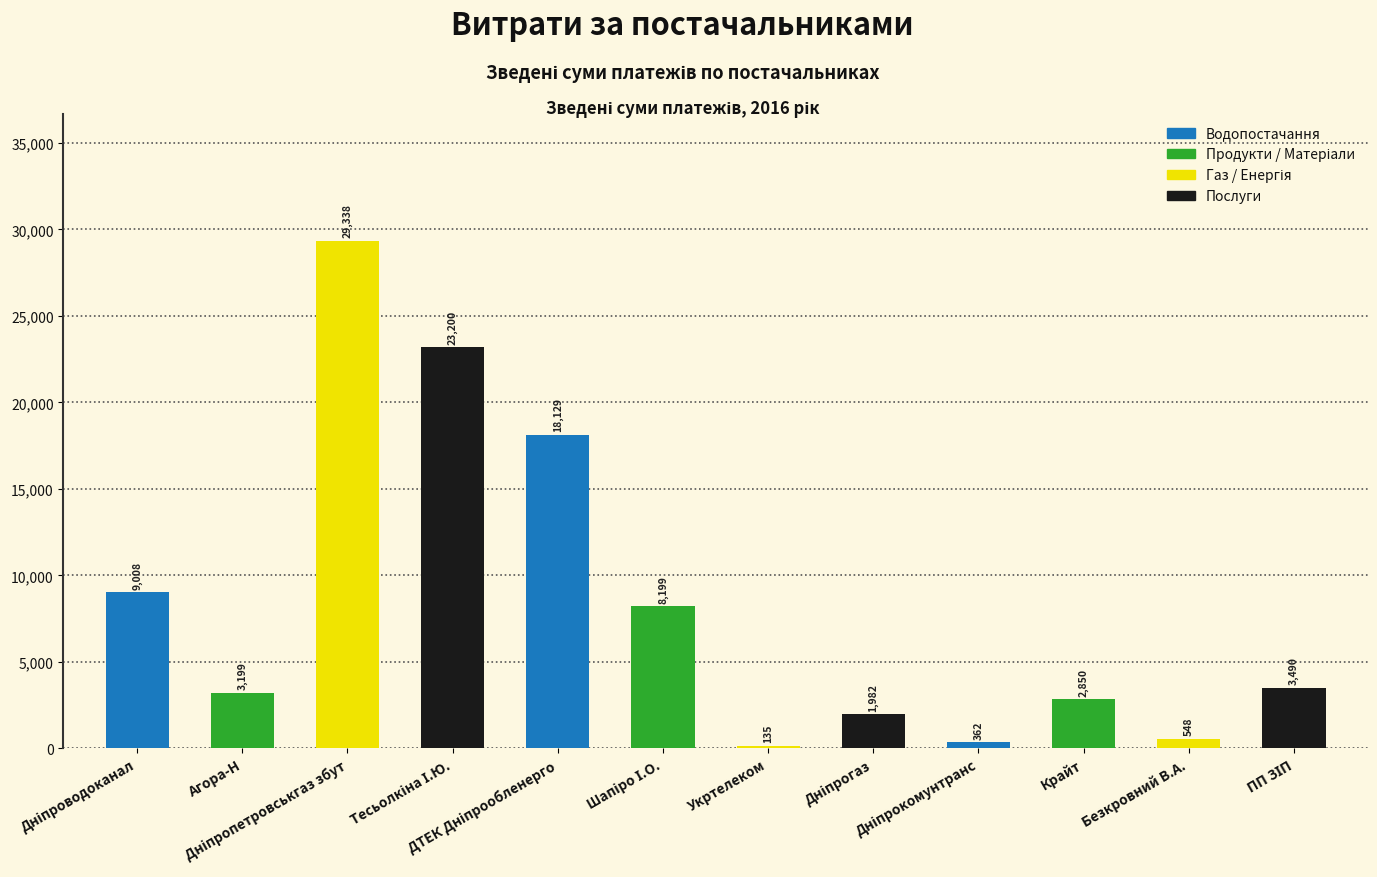

What is the average value?

8370.0